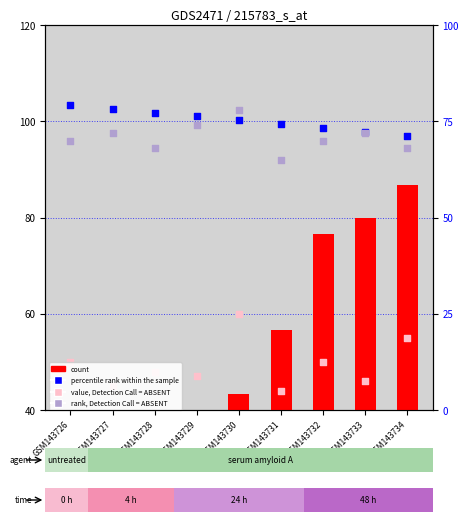

Which series reaches the maximum Y coordinate?

count